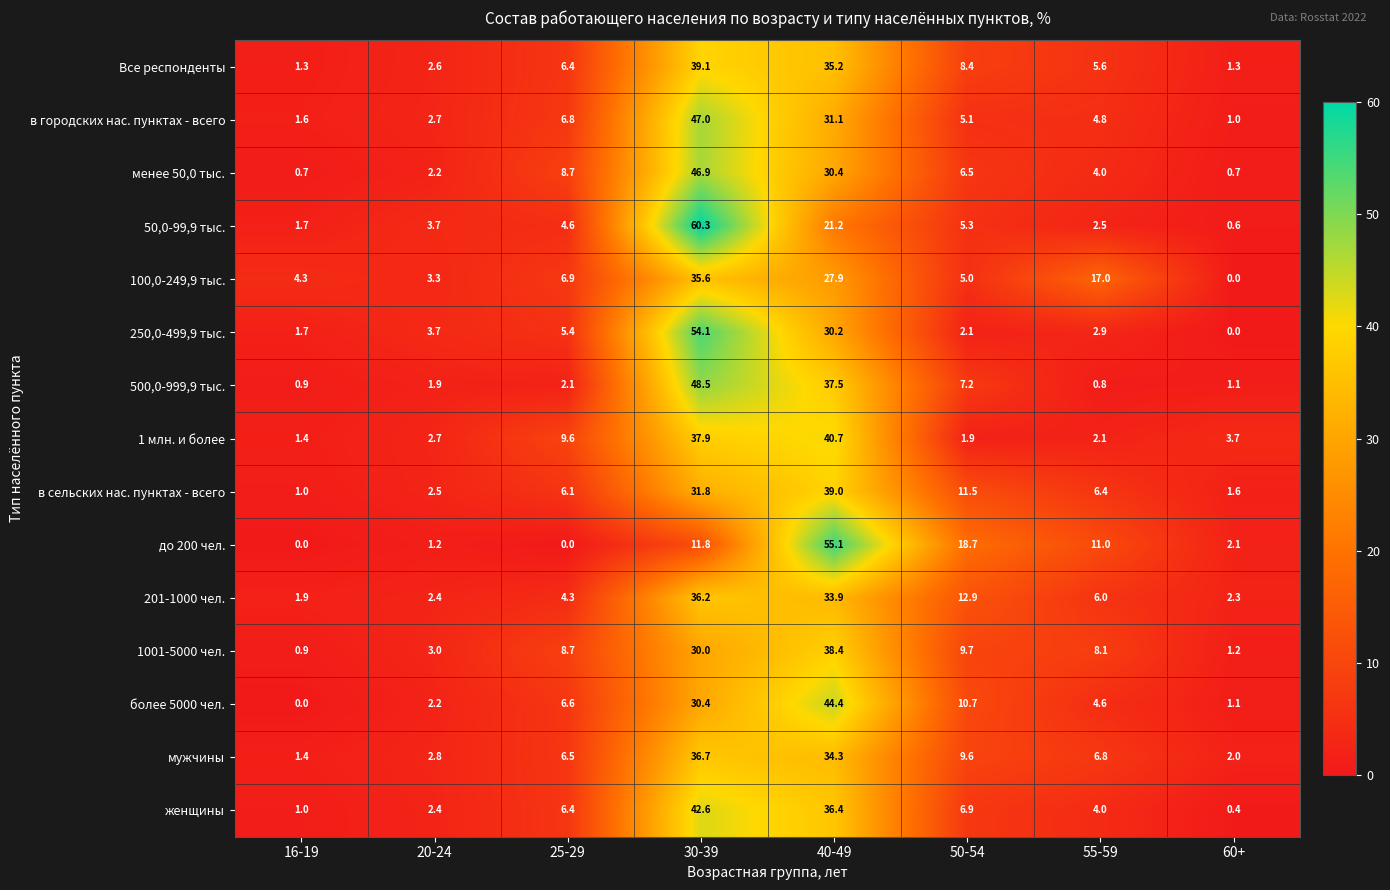

Rank the categories by 50,0-99,9 тыс. value from highest to lowest.

30-39, 40-49, 50-54, 25-29, 20-24, 55-59, 16-19, 60+